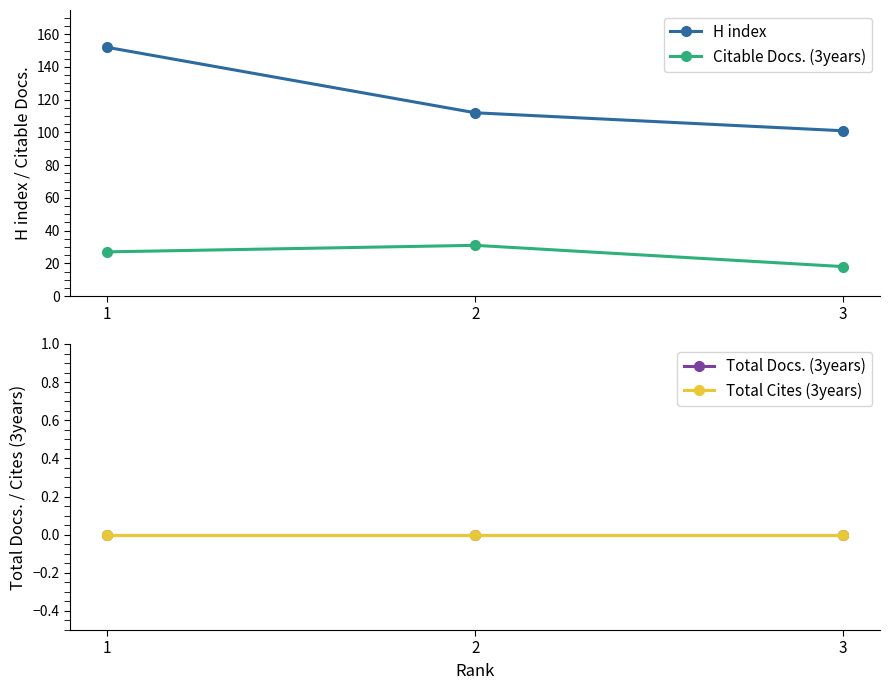

Count the number of categories in the chart.

3